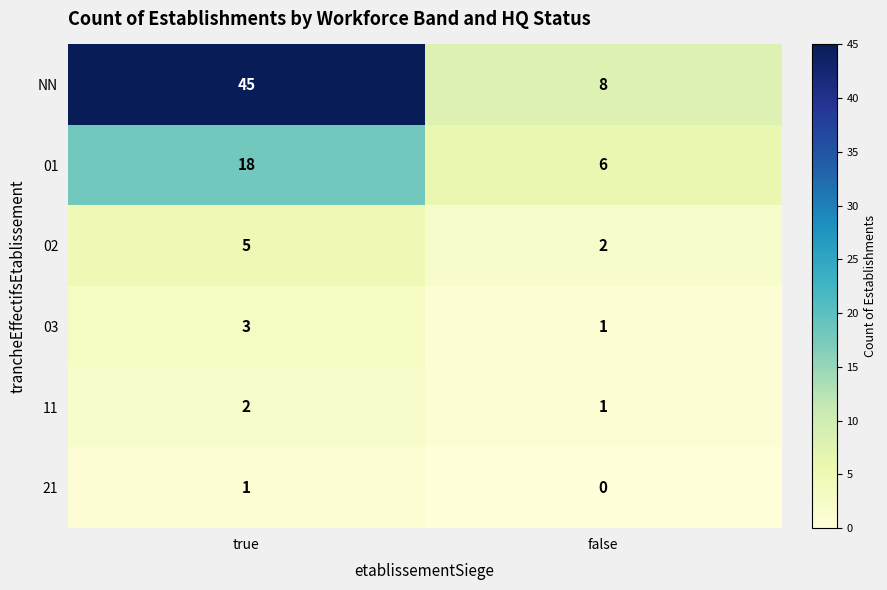

At which category is the sum across all series the highest?

true